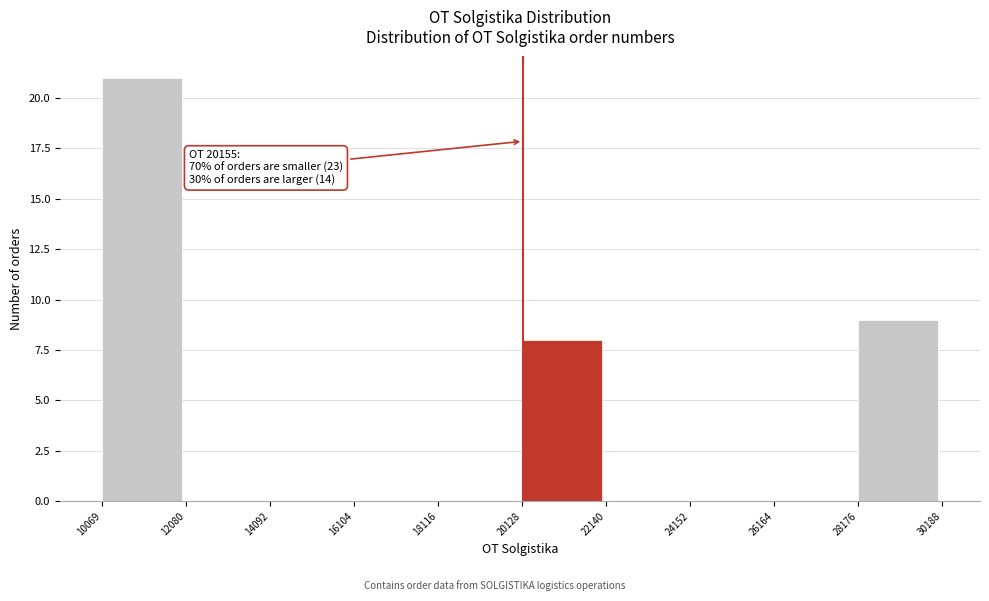

Which range on the x-axis has the tallest bar?

10069 to 12080